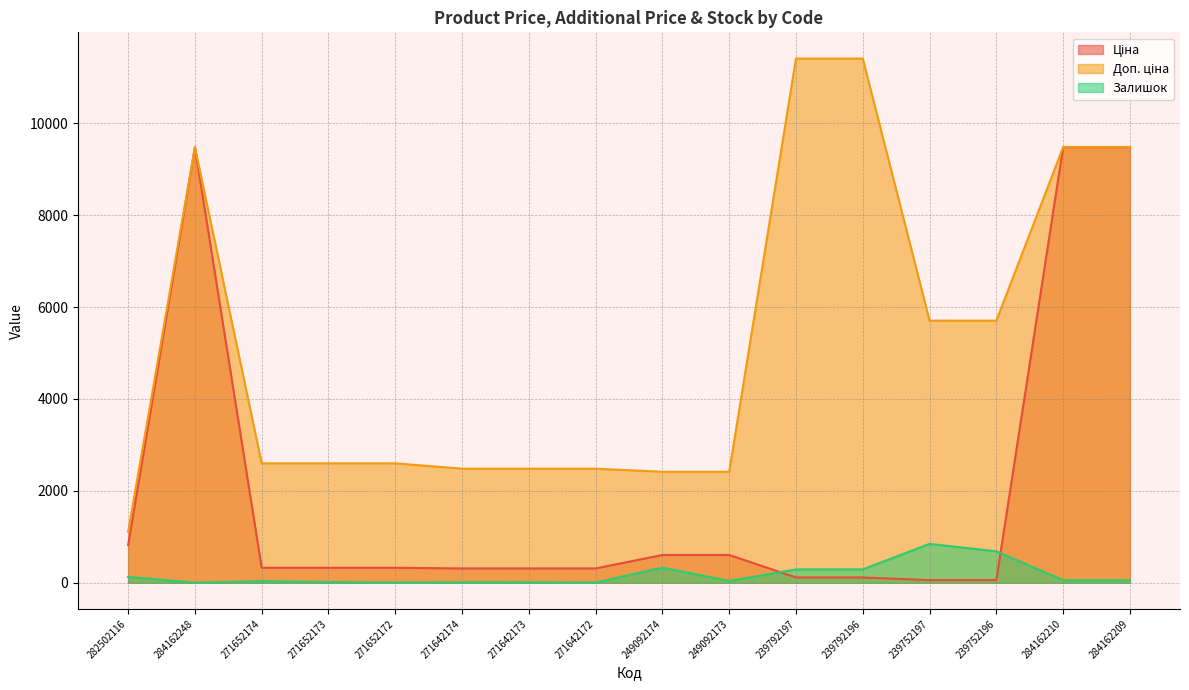

What is the difference between the maximum and second lowest values in the Ціна series?

9423.0